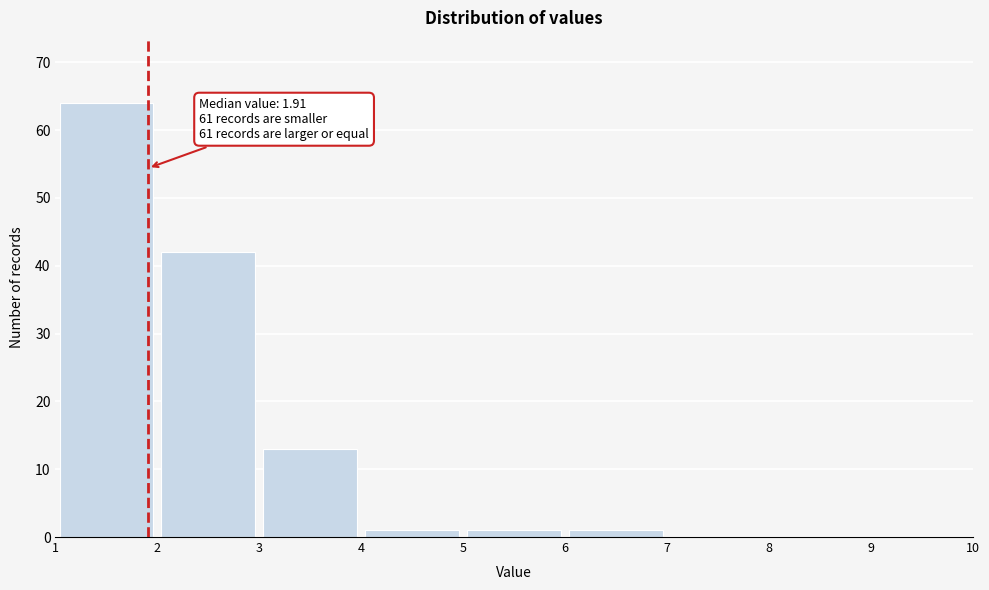

Over which range of the x-axis is the bar tallest?

1 to 2